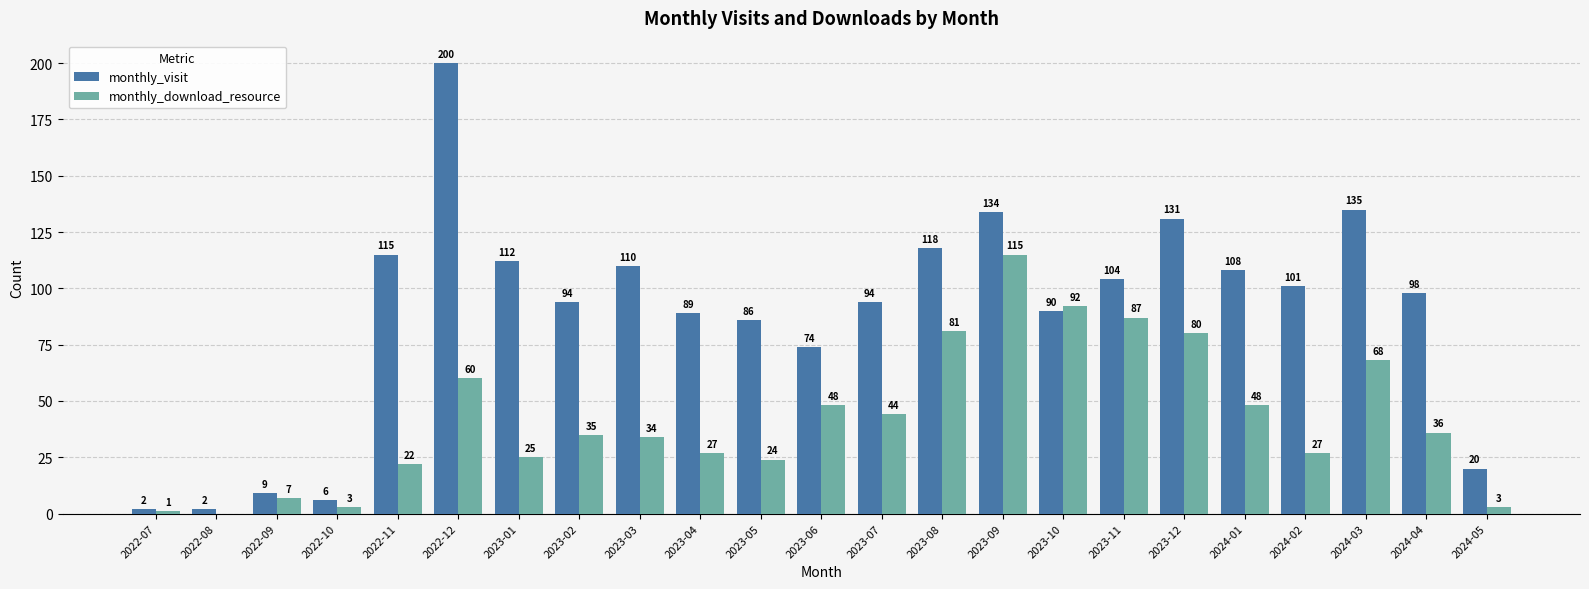

Does the chart contain stacked bars?

No